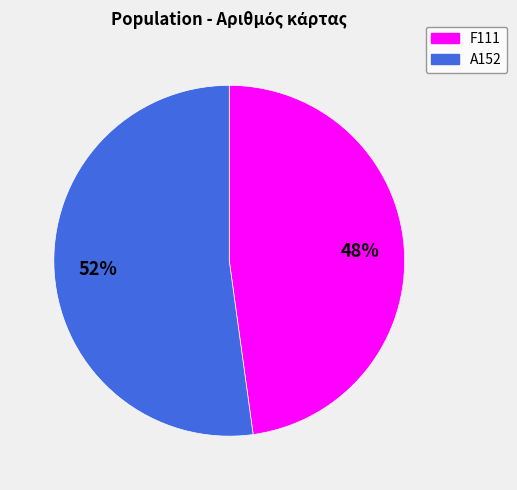

What is the largest slice in the pie chart?

A152